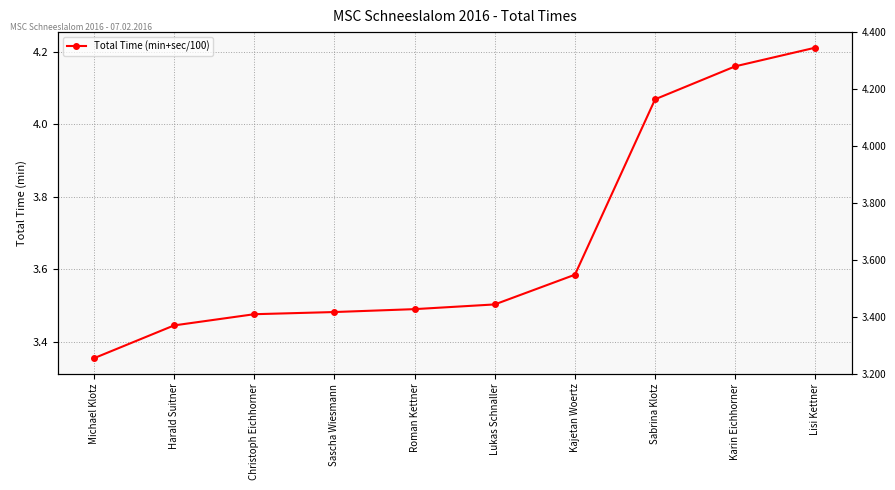

What is the difference between the second highest and minimum values?

0.8